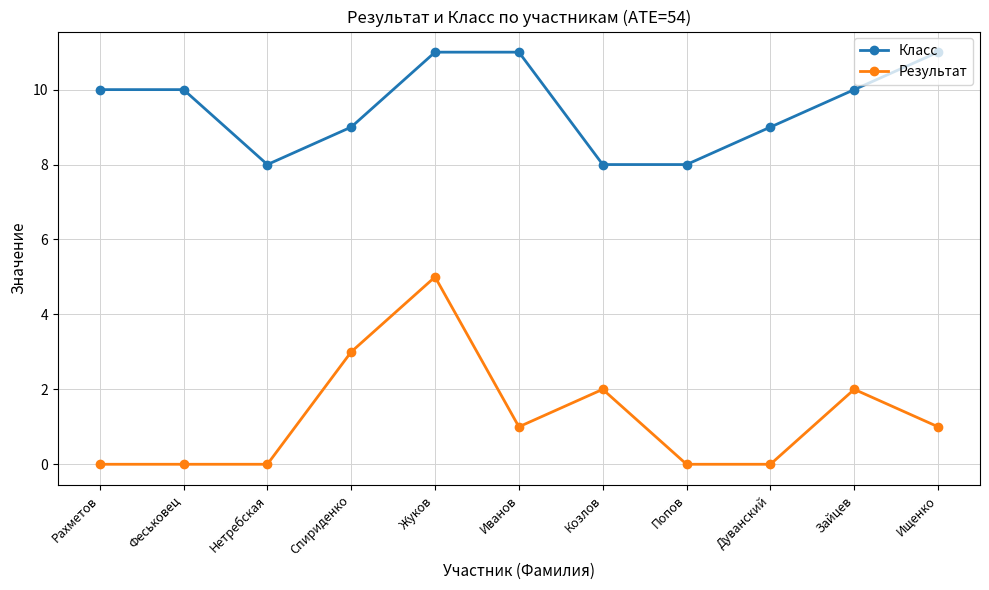

Which series has the largest range (max minus min)?

Результат